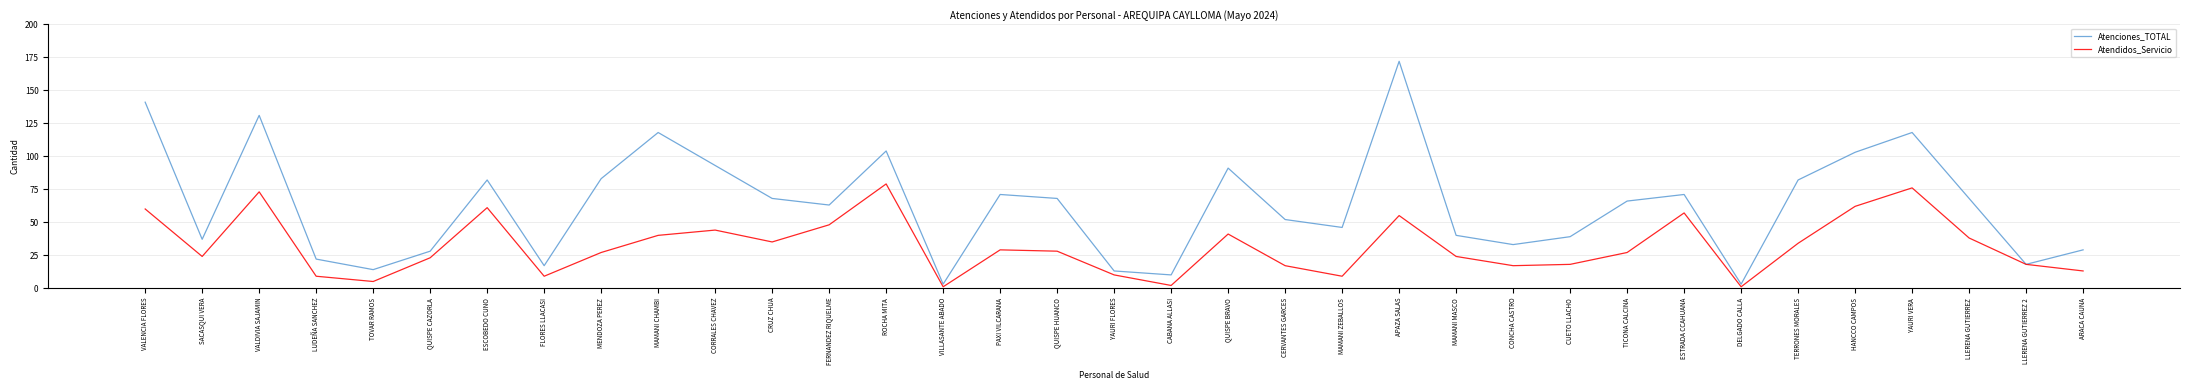

Reading left to right, transcribe all the data shown in this chart.

Atenciones_TOTAL: VALENCIA FLORES=141	SACASQUI VERA=37	VALDIVIA SAJAMIN=131	LUDEÑA SANCHEZ=22	TOVAR RAMOS=14	QUISPE CAZORLA=28	ESCOBEDO CUNO=82	FLORES LLACASI=17	MENDOZA PEREZ=83	MAMANI CHAMBI=118	CORRALES CHAVEZ=93	CRUZ CHUA=68	FERNANDEZ RIQUELME=63	ROCHA MITA=104	VILLASANTE ABADO=3	PAXI VILCARANA=71	QUISPE HUANCO=68	YAURI FLORES=13	CABANA ALLASI=10	QUISPE BRAVO=91	CERVANTES GARCES=52	MAMANI ZEBALLOS=46	APAZA SALAS=172	MAMANI MASCO=40	CONCHA CASTRO=33	CUETO LLACHO=39	TICONA CALCINA=66	ESTRADA CCAHUANA=71	DELGADO CALLA=3	TERRONES MORALES=82	HANCCO CAMPOS=103	YAURI VERA=118	LLERENA GUTIERREZ=68	LLERENA GUTIERREZ 2=18	ARACA CAUNA=29
Atendidos_Servicio: VALENCIA FLORES=60	SACASQUI VERA=24	VALDIVIA SAJAMIN=73	LUDEÑA SANCHEZ=9	TOVAR RAMOS=5	QUISPE CAZORLA=23	ESCOBEDO CUNO=61	FLORES LLACASI=9	MENDOZA PEREZ=27	MAMANI CHAMBI=40	CORRALES CHAVEZ=44	CRUZ CHUA=35	FERNANDEZ RIQUELME=48	ROCHA MITA=79	VILLASANTE ABADO=1	PAXI VILCARANA=29	QUISPE HUANCO=28	YAURI FLORES=10	CABANA ALLASI=2	QUISPE BRAVO=41	CERVANTES GARCES=17	MAMANI ZEBALLOS=9	APAZA SALAS=55	MAMANI MASCO=24	CONCHA CASTRO=17	CUETO LLACHO=18	TICONA CALCINA=27	ESTRADA CCAHUANA=57	DELGADO CALLA=1	TERRONES MORALES=34	HANCCO CAMPOS=62	YAURI VERA=76	LLERENA GUTIERREZ=38	LLERENA GUTIERREZ 2=18	ARACA CAUNA=13